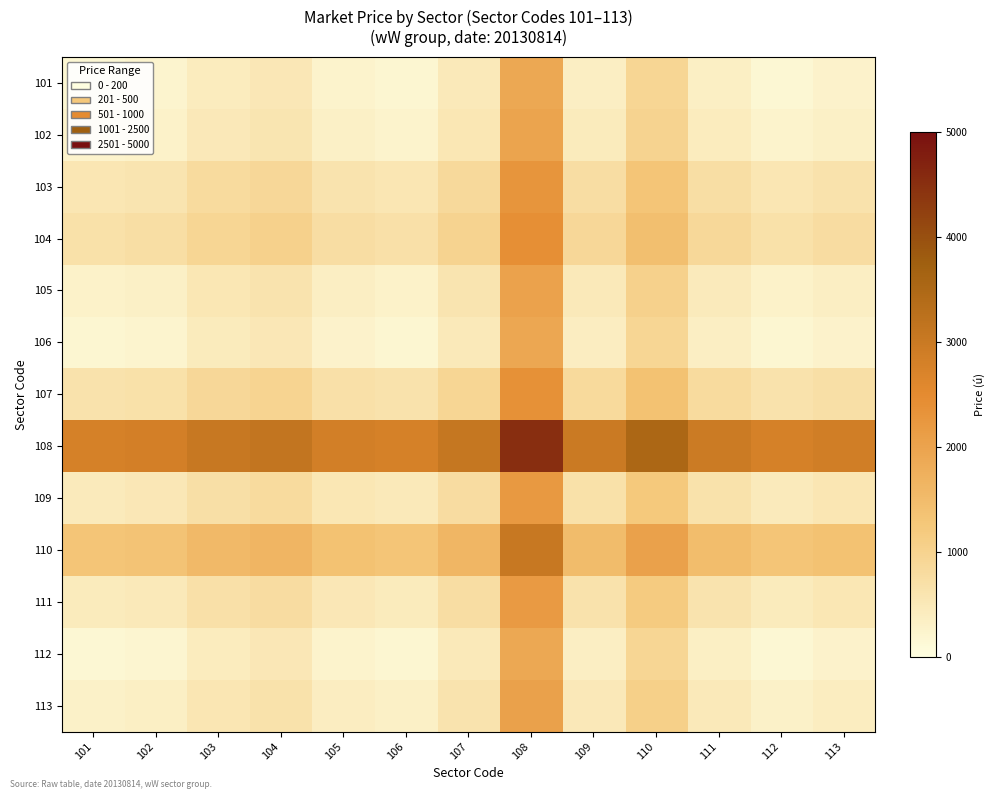

At which category is the sum across all series the highest?

108